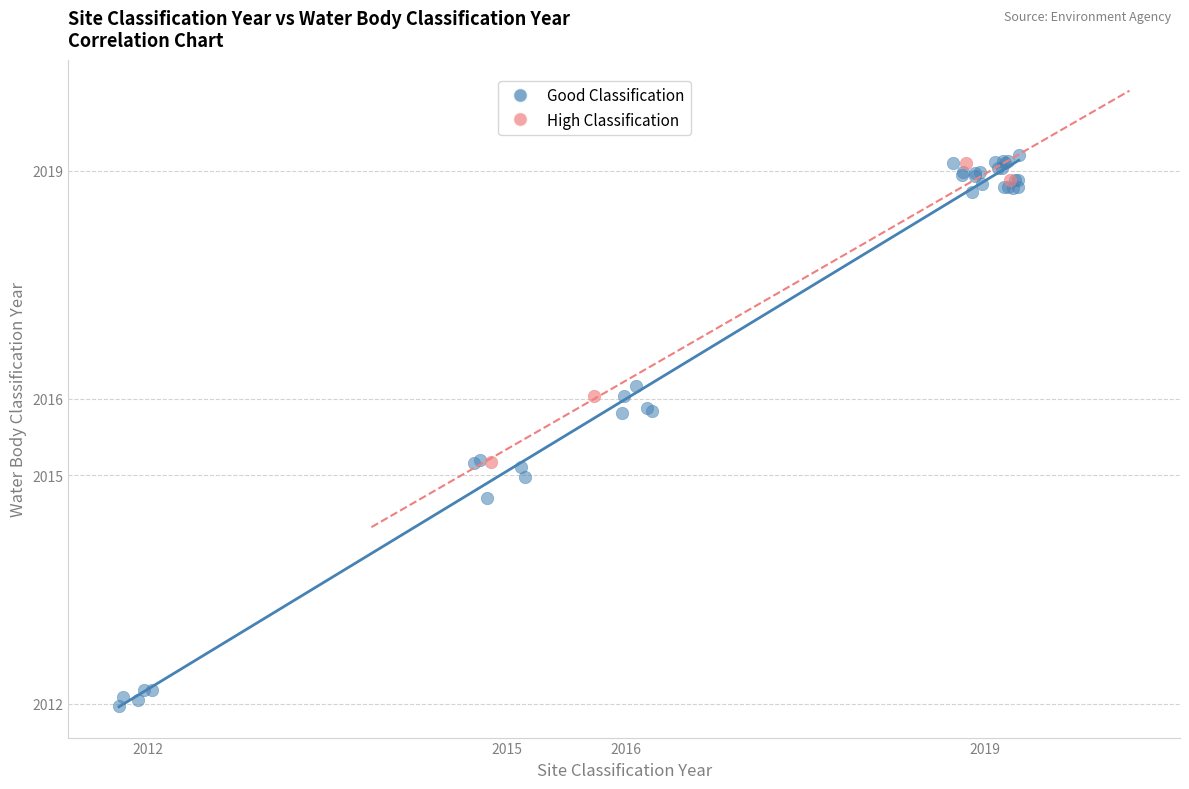

Which series has the widest spread of Y values?

Good Classification